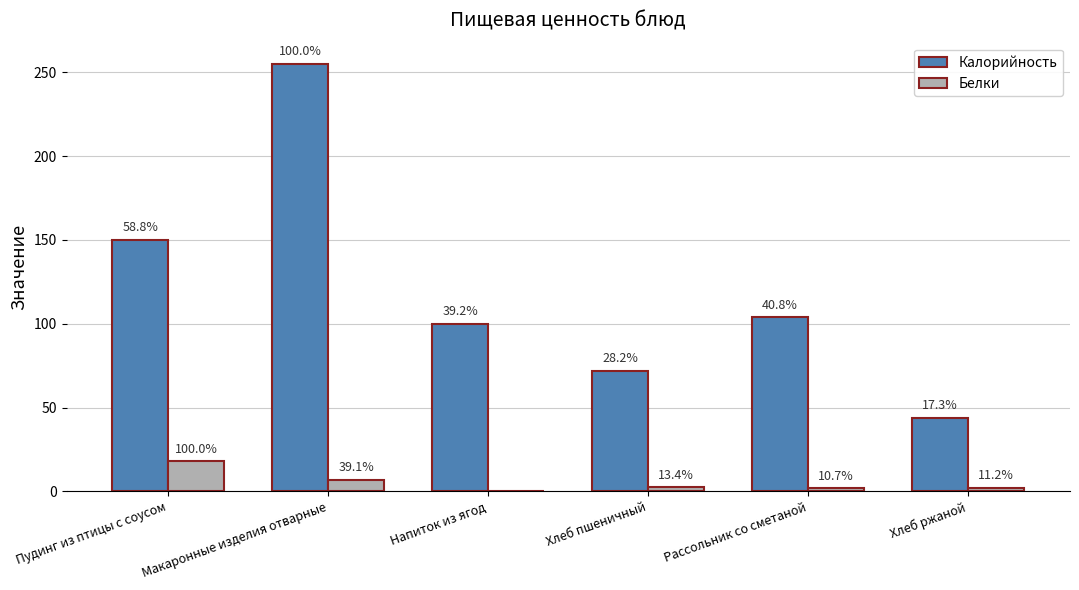

Reading right to left, transcribe all the data shown in this chart.

Калорийность: Хлеб ржаной=44.0	Рассольник со сметаной=104.0	Хлеб пшеничный=72.0	Напиток из ягод=100.0	Макаронные изделия отварные=255.0	Пудинг из птицы с соусом=150.0
Белки: Хлеб ржаной=2.0	Рассольник со сметаной=1.9	Хлеб пшеничный=2.4	Напиток из ягод=0.1	Макаронные изделия отварные=7.0	Пудинг из птицы с соусом=17.9